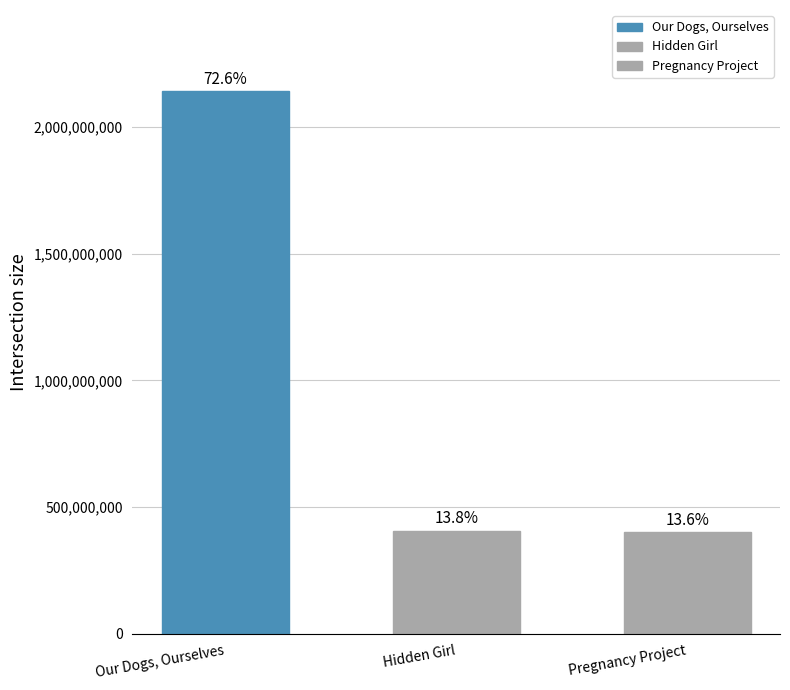

At which category does the chart reach its minimum across all series?

Pregnancy Project